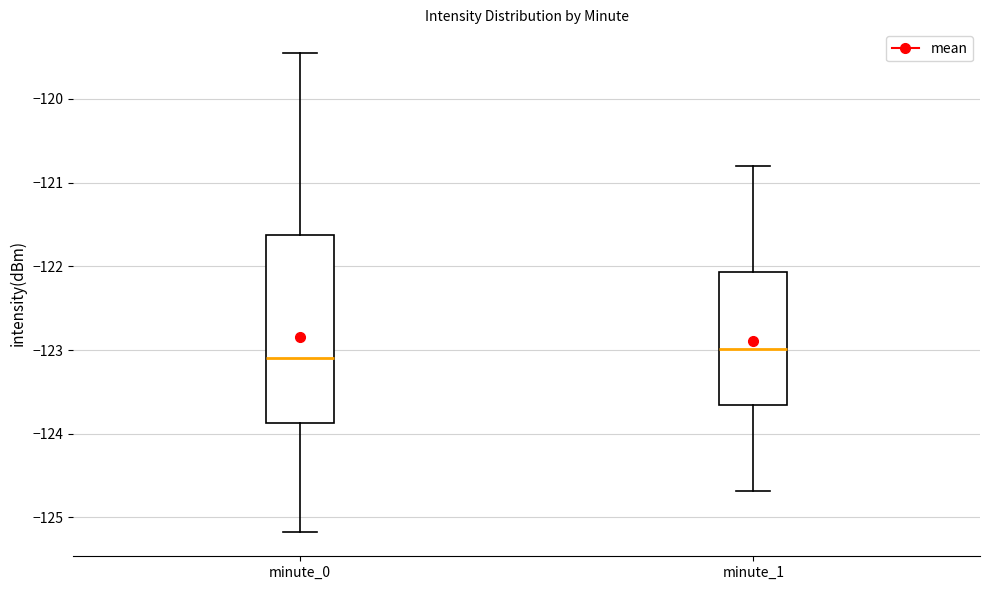

Which box is the tallest, from its lower edge to its upper edge?

minute_0